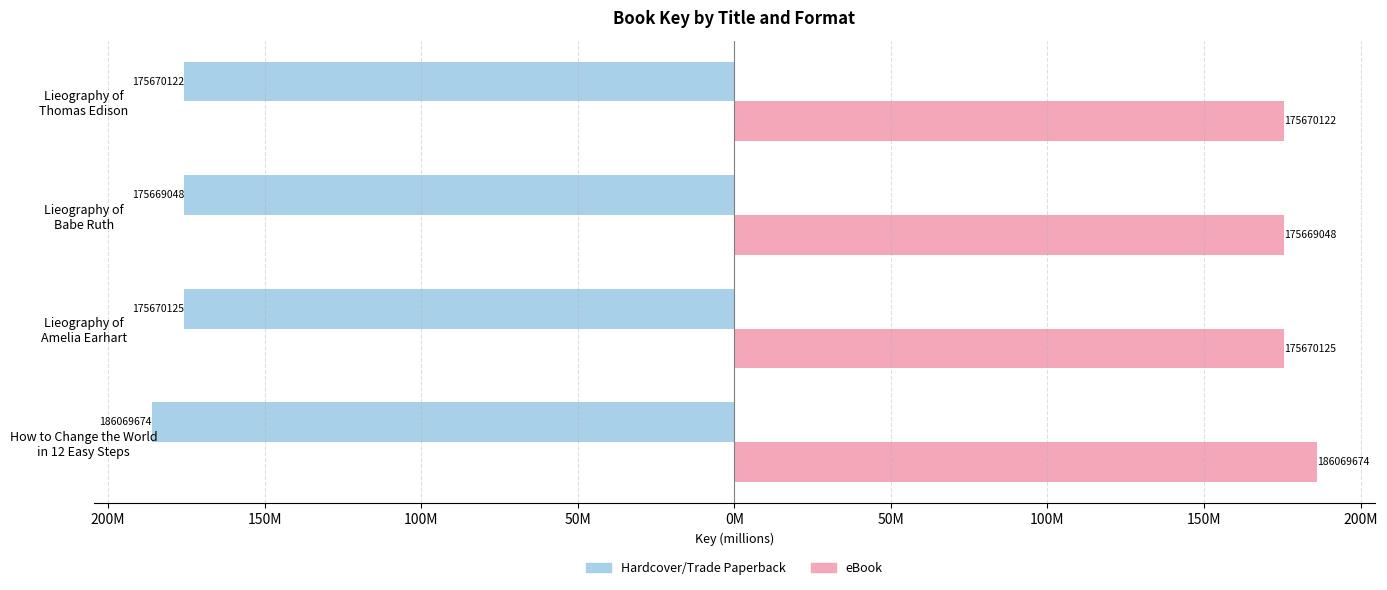

What are all the series names shown in the legend?

Hardcover/Trade Paperback, eBook